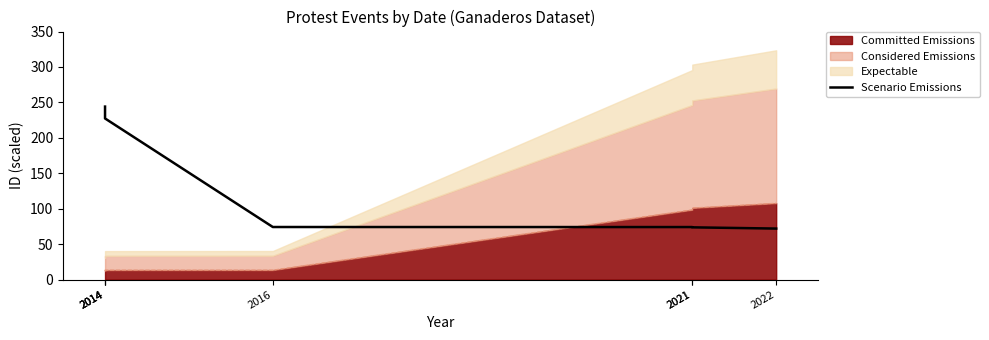

How many categories are shown in the chart?

7